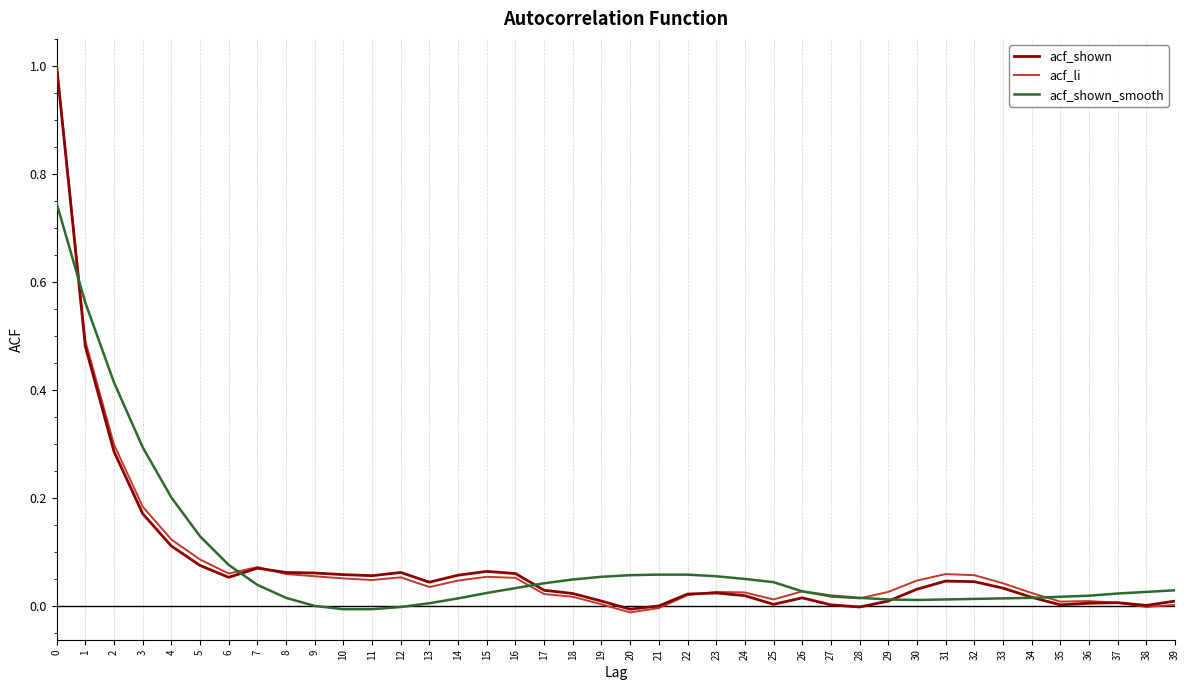

What is the highest value of the acf_shown series?

1.0